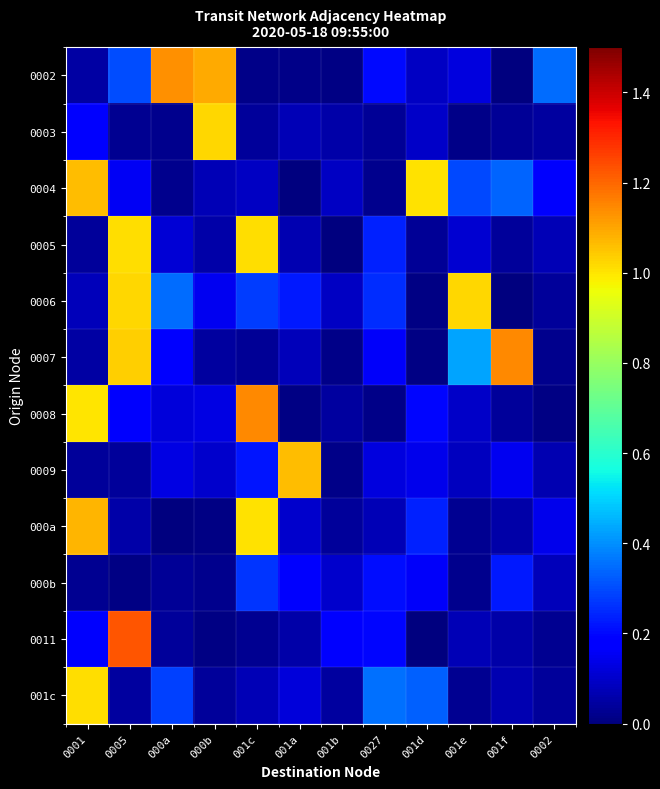

Count the number of categories in the chart.

12